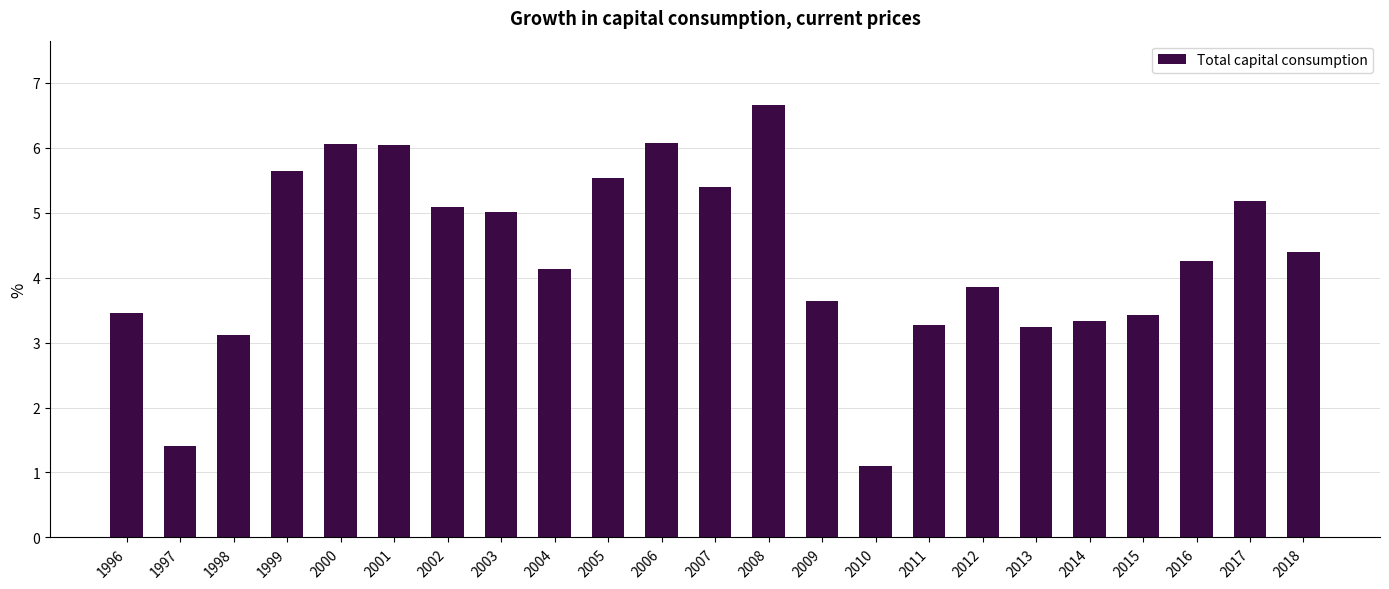

What value does the data have at 2002?

5.1